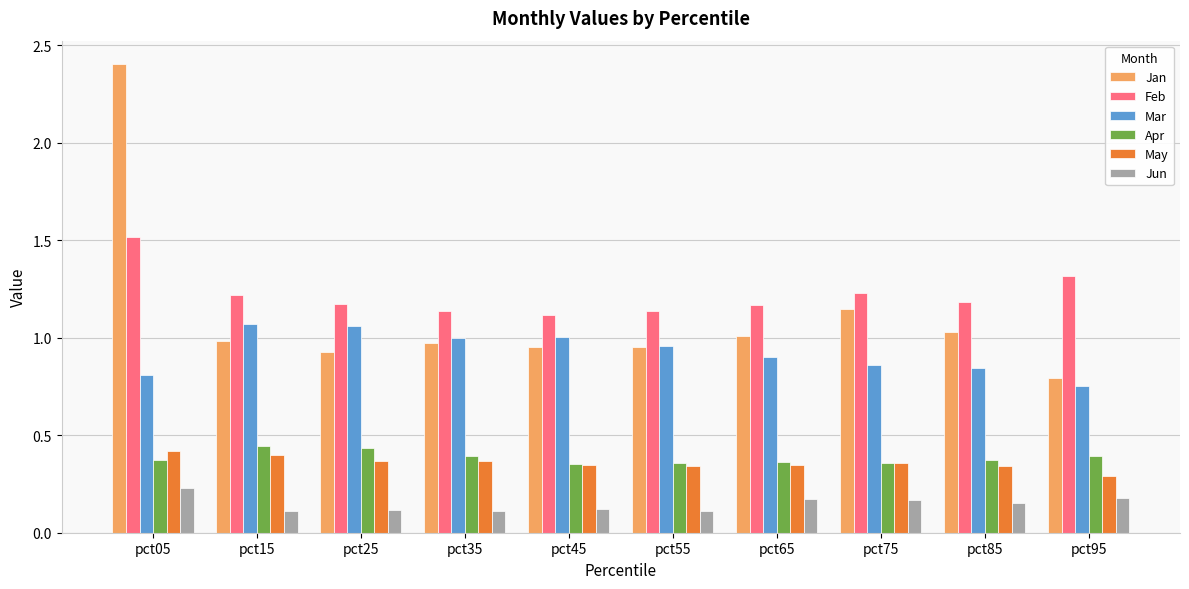

What is the spread (max minus min) of values at pct05?

2.2